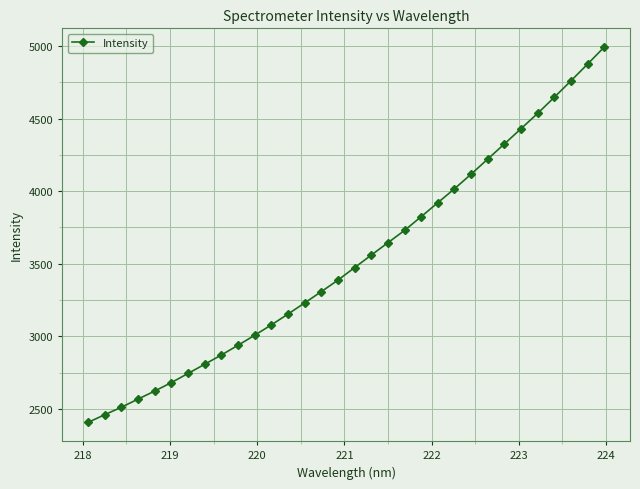

What is the greatest value displayed?

4993.1